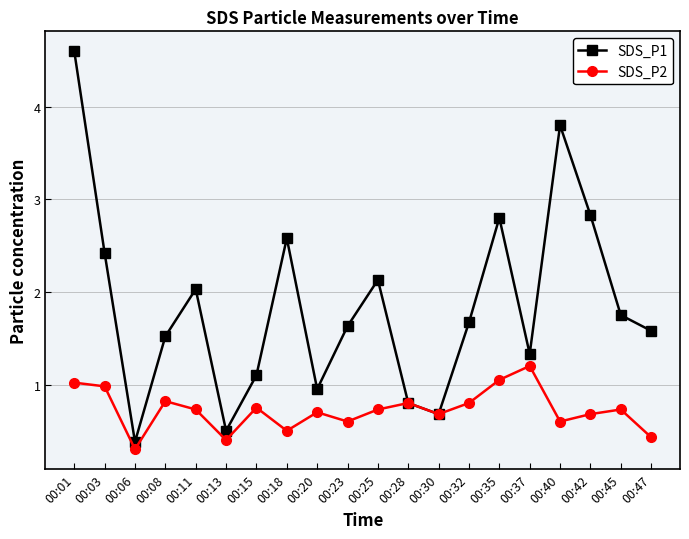

How many lines are shown in the chart?

2